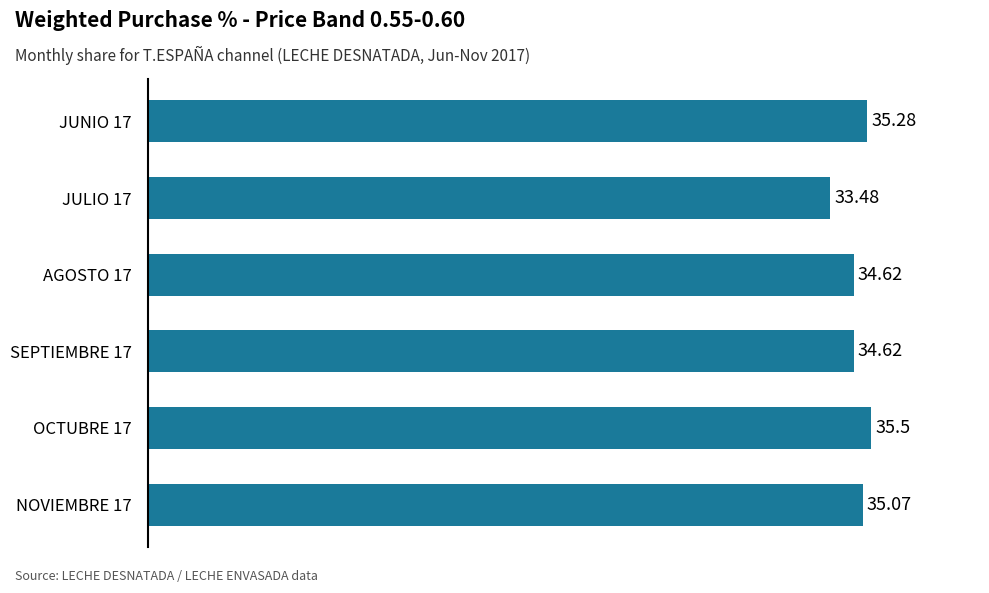

Are the bars grouped side by side (vs. stacked)?

No